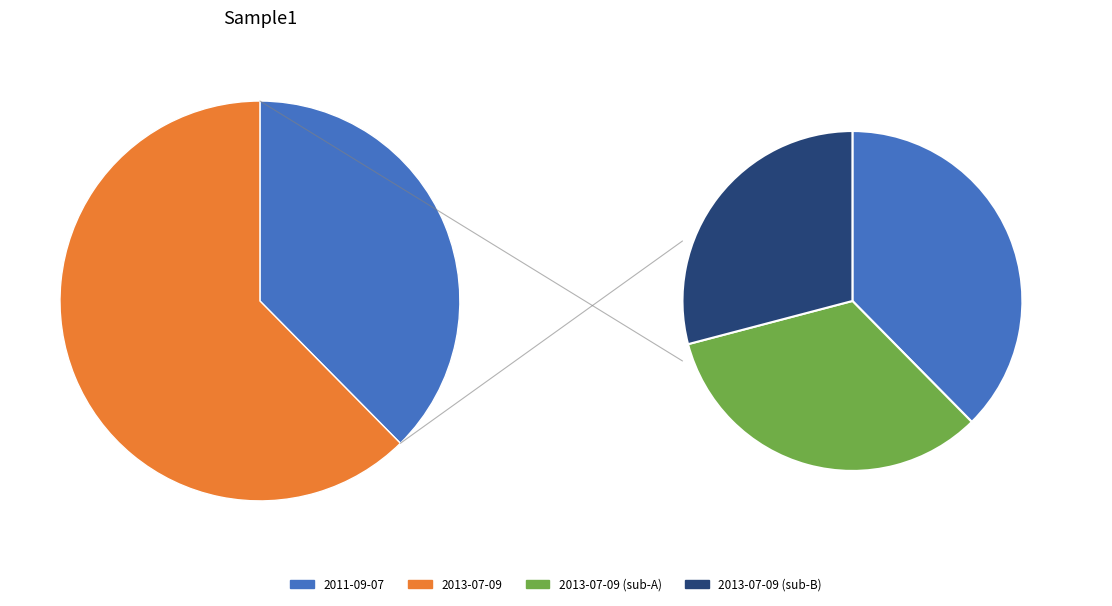

What percentage is the 2013-07-09 slice, to the nearest percent?

62%